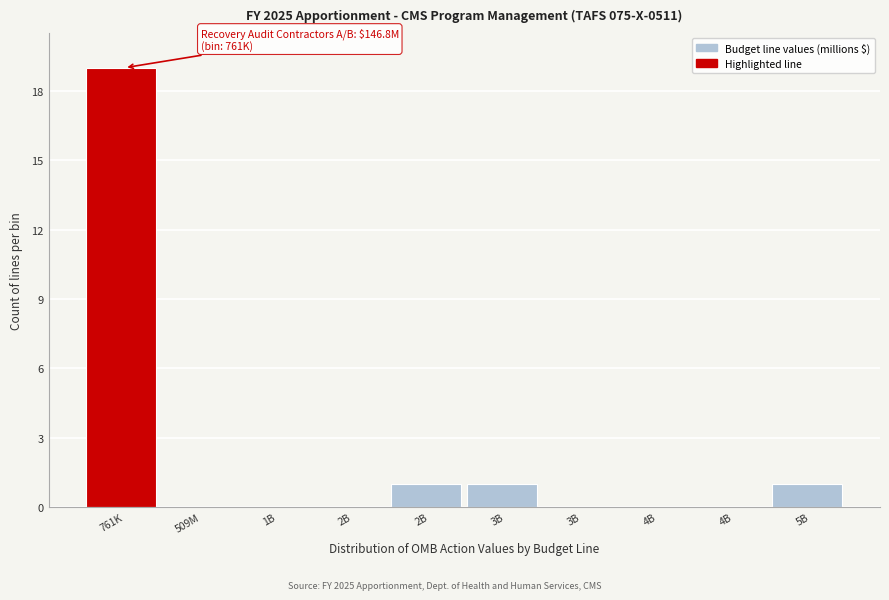

Are the bars horizontal?

No